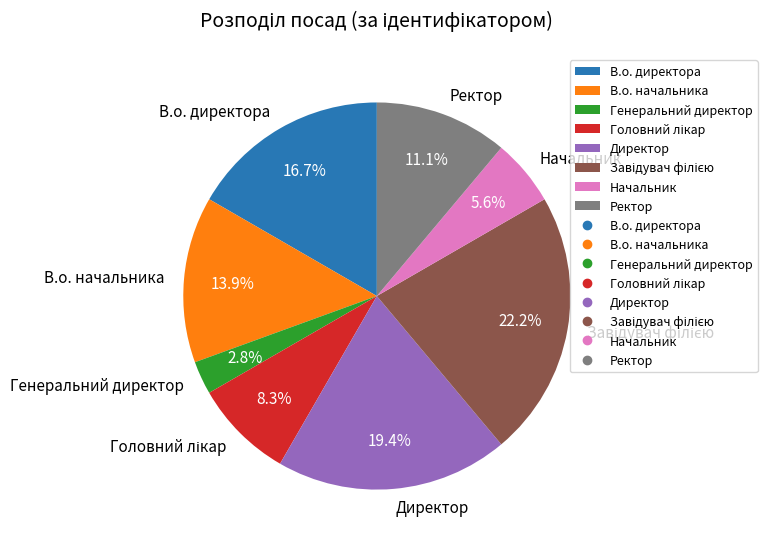

Count the number of slices in the pie.

8